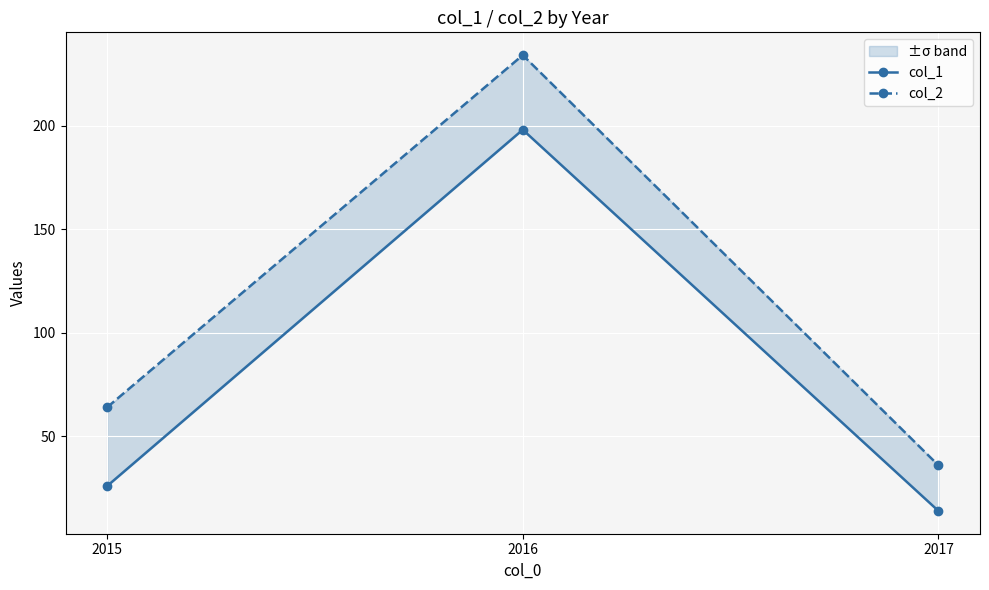

What is the lowest value of the col_2 series?

36